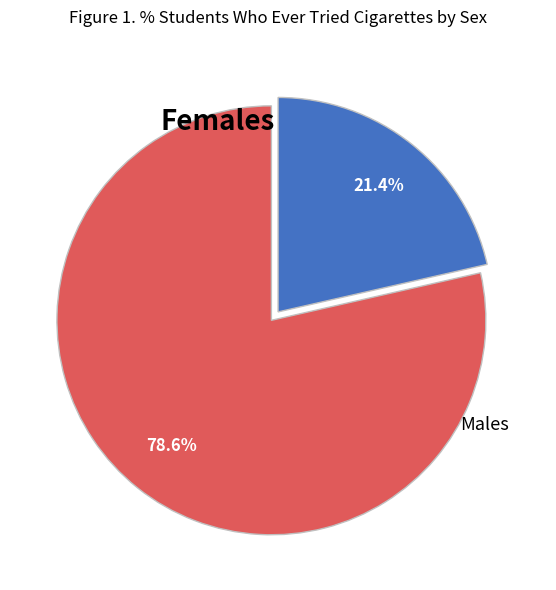

Is the sum of Females and Males greater than half?

Yes